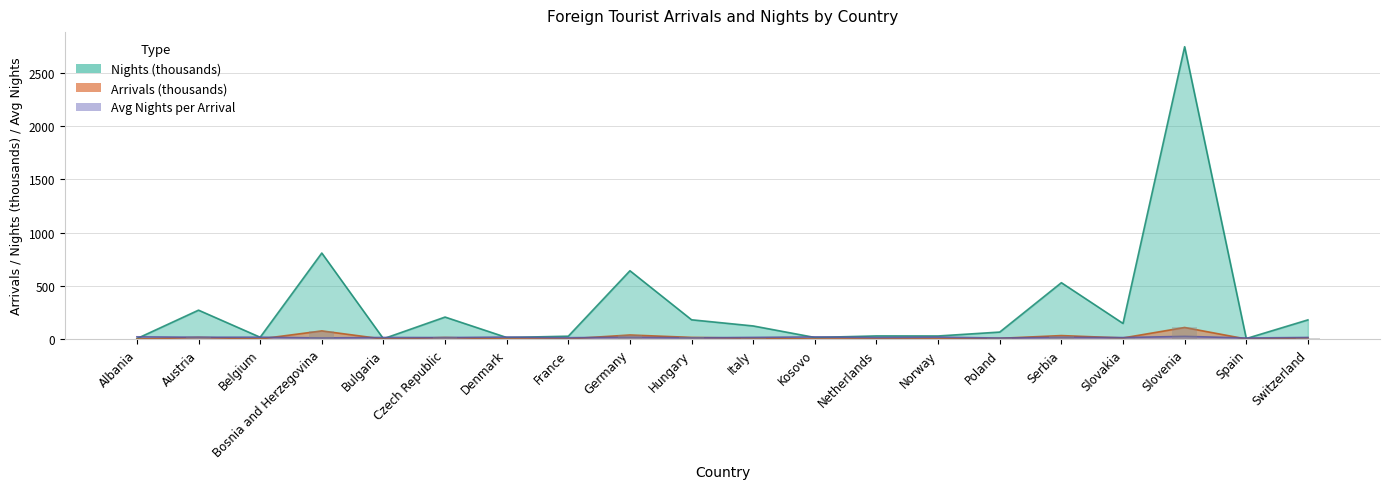

Which series has the largest total across all categories?

Nights